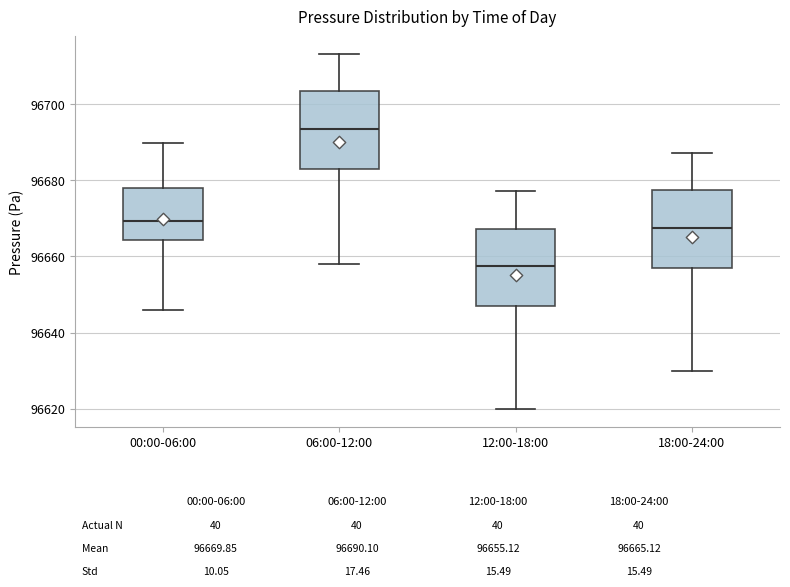

Where is the upper edge of the box for 18:00-24:00 on the y-axis? The values are not printed on the chart, so give them approximately, as read against the axis.

96678